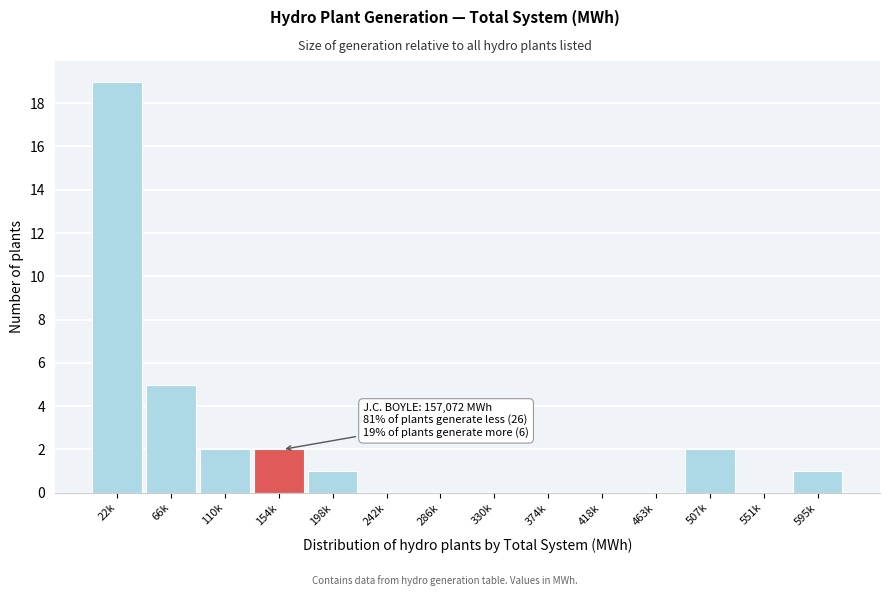

Reading left to right, what are all the values shown in this chart?

22k=19	66k=5	110k=2	154k=2	198k=1	242k=0	286k=0	330k=0	374k=0	418k=0	463k=0	507k=2	551k=0	595k=1